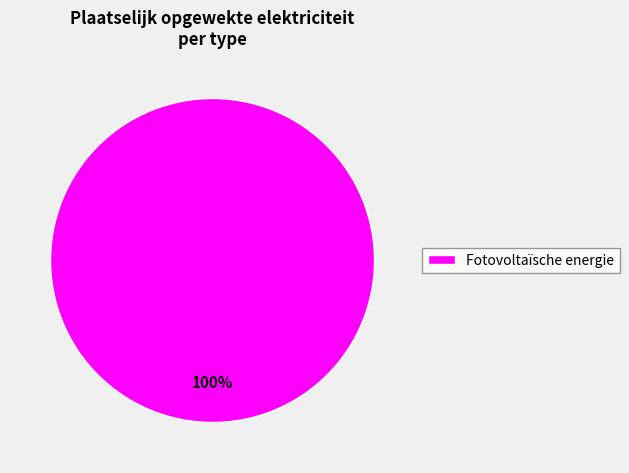

Is it true that Fotovoltaïsche energie is 92% of the pie?

False